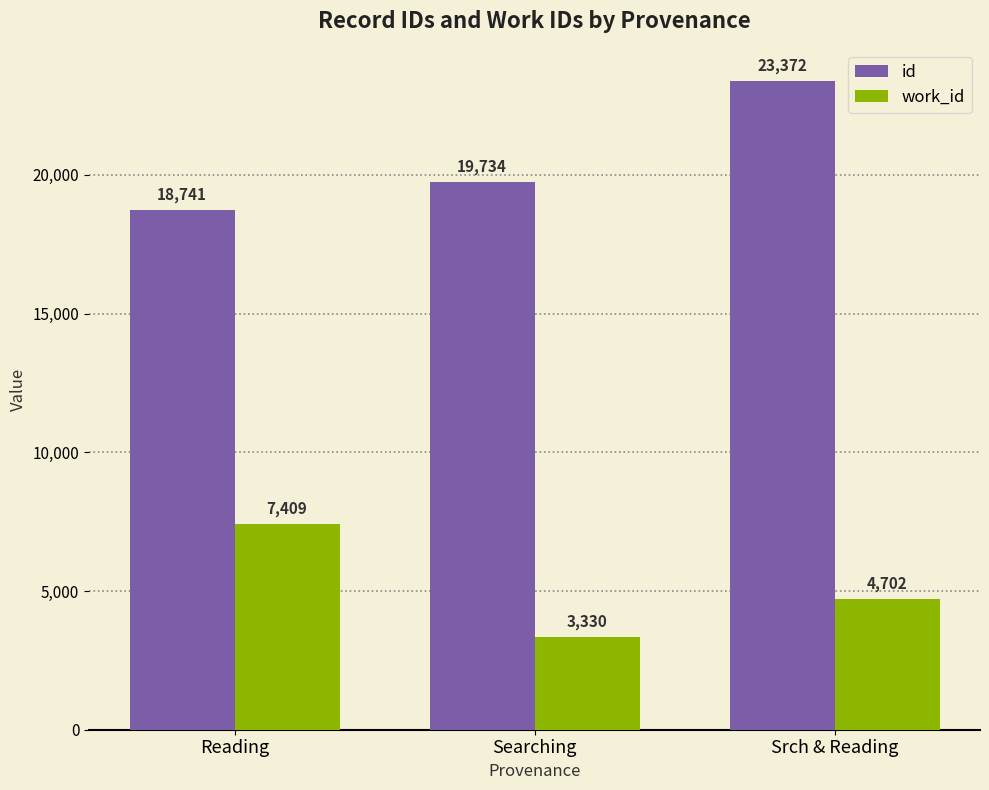

Rank the series by their maximum value, from highest to lowest.

id, work_id